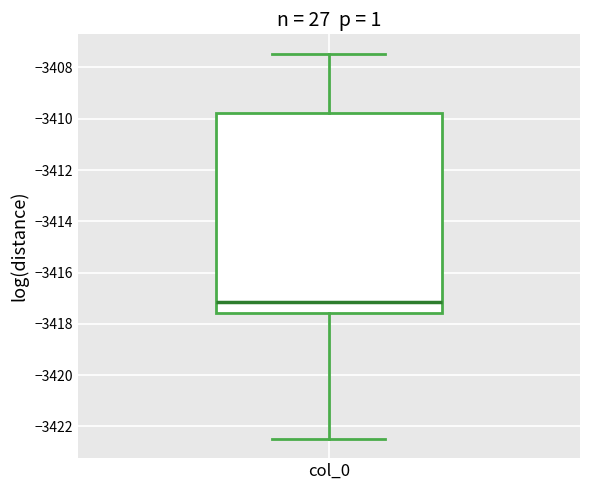

Transcribe this box plot: give where the median line is, the range the box spans, and where the two whiskers end, as read against the y-axis. The values are not printed on the chart, so give them approximately, as read against the axis.

median -3417.2, box -3417.6 to -3409.8, whiskers -3422.4 to -3407.4